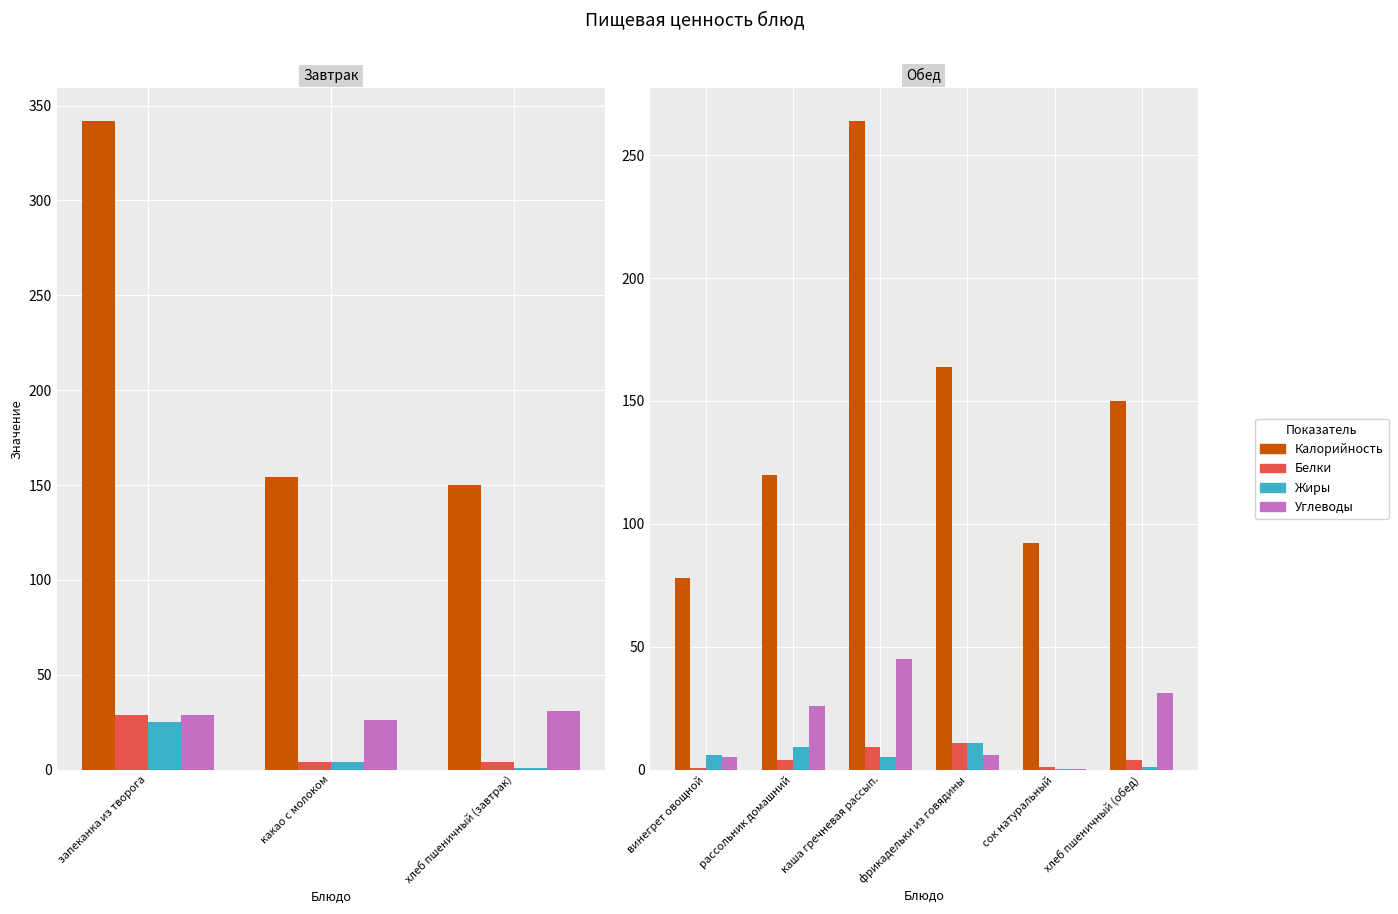

Which series has the largest total across all categories?

Калорийность